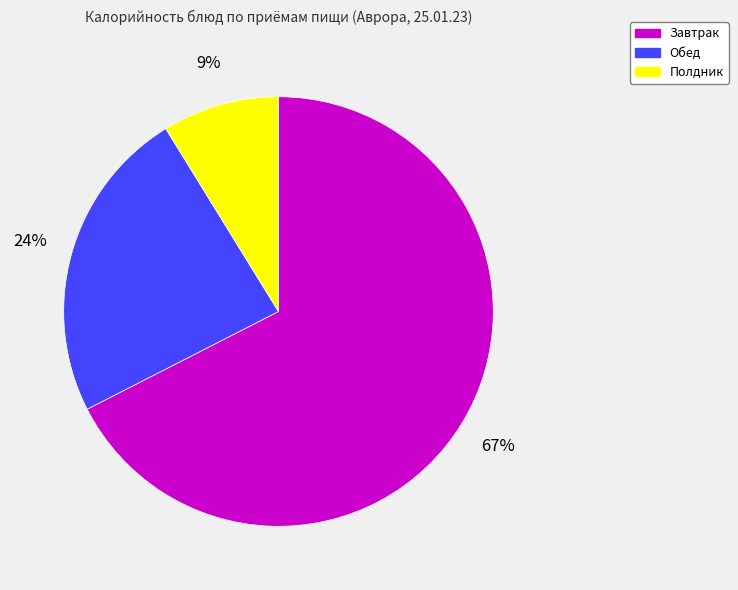

Is the sum of Полдник and Завтрак greater than half?

Yes